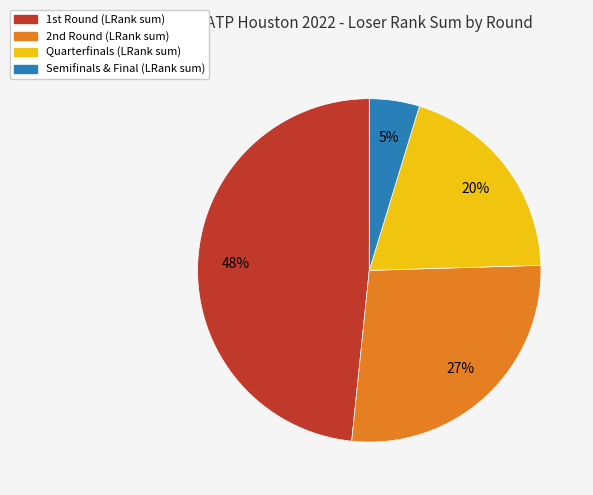

Count the number of slices in the pie.

4